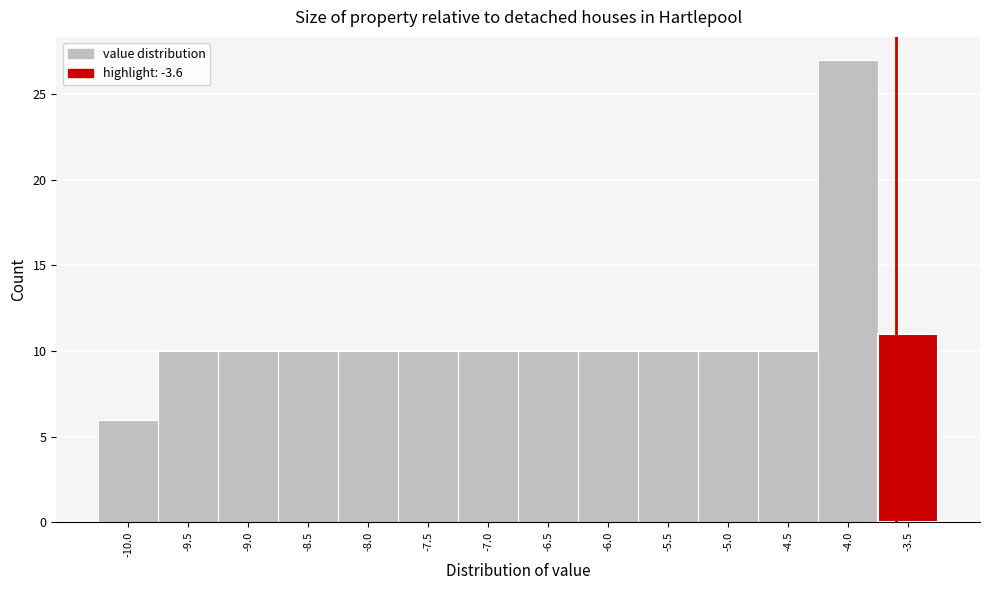

Reading left to right, list every bar in this chart as the range it spans on the x-axis followed by its height. The values are not printed on the chart, so give them approximately, as read against the axis.

-10.25 to -9.75: 6
-9.75 to -9.25: 10
-9.25 to -8.75: 10
-8.75 to -8.25: 10
-8.25 to -7.75: 10
-7.75 to -7.25: 10
-7.25 to -6.75: 10
-6.75 to -6.25: 10
-6.25 to -5.75: 10
-5.75 to -5.25: 10
-5.25 to -4.75: 10
-4.75 to -4.25: 10
-4.25 to -3.75: 27
-3.75 to -3.25: 11